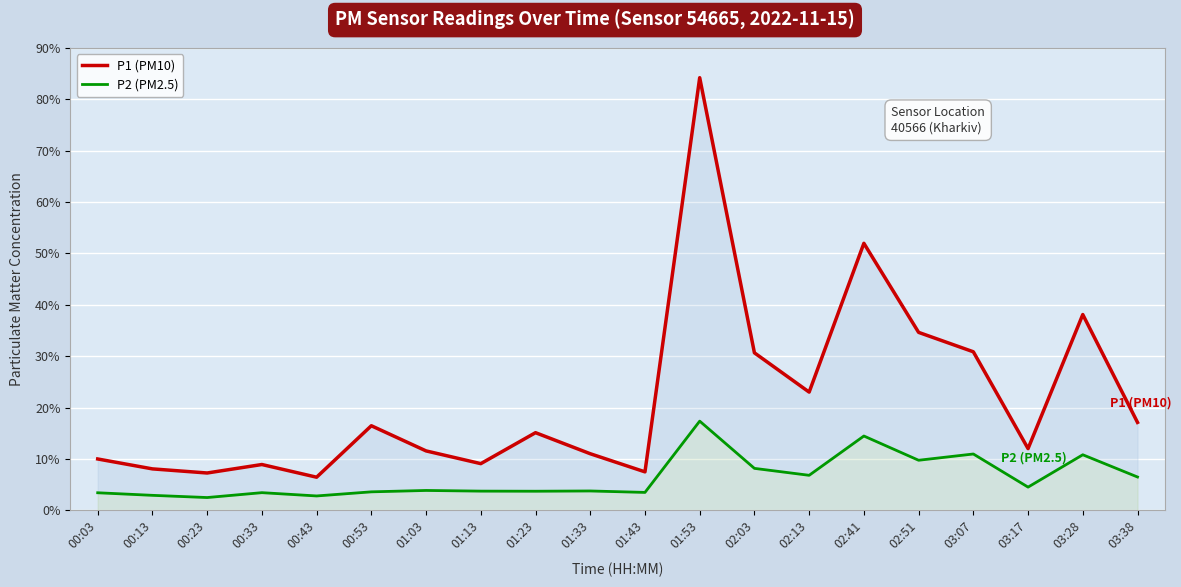

At which label is P1 (PM10) closest to 45?

03:28